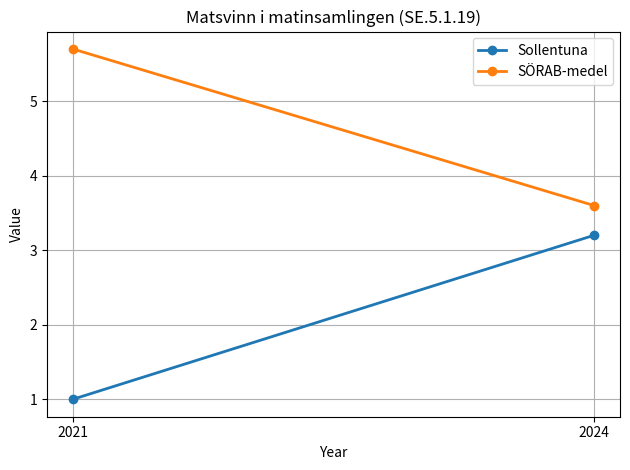

Is the value of Sollentuna at 2024 greater than the value of SÖRAB-medel at 2024?

No